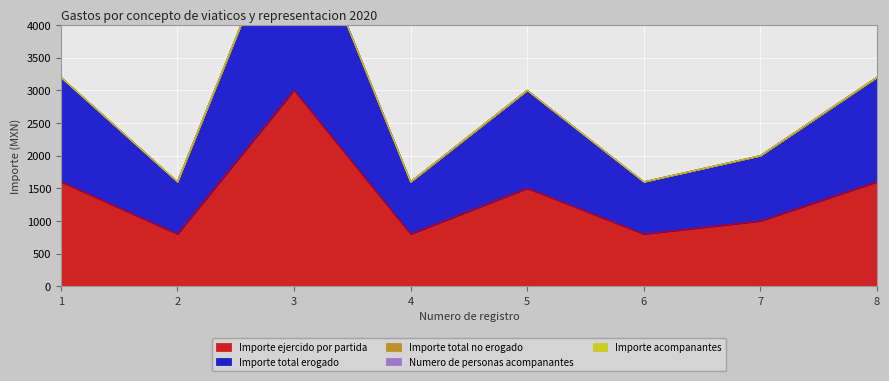

Reading left to right, transcribe all the data shown in this chart.

Importe ejercido por partida: 1=1600	2=800	3=3000	4=800	5=1500	6=800	7=1000	8=1600
Importe total erogado: 1=1600	2=800	3=3000	4=800	5=1500	6=800	7=1000	8=1600
Importe total no erogado: 1=0	2=0	3=0	4=0	5=0	6=0	7=0	8=0
Numero de personas acompanantes: 1=0	2=0	3=0	4=0	5=0	6=0	7=0	8=0
Importe acompanantes: 1=0	2=0	3=0	4=0	5=0	6=0	7=0	8=0